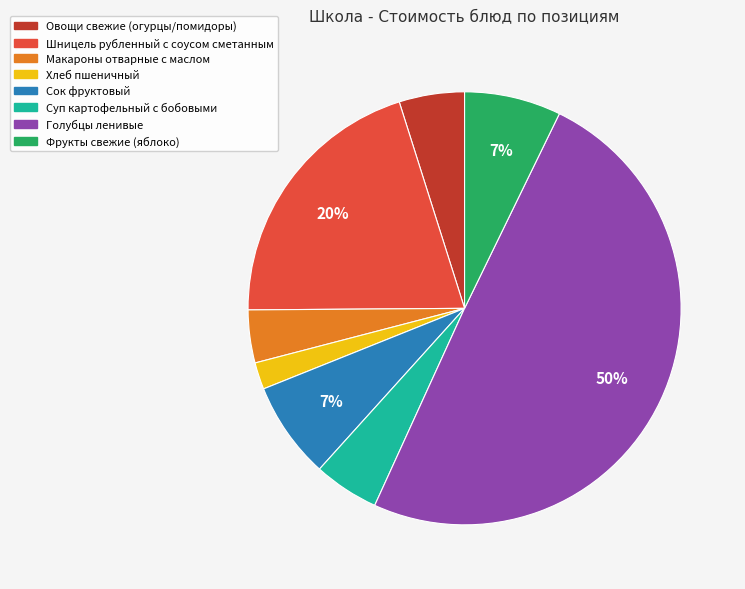

Is it true that Овощи свежие (огурцы/помидоры) is 18% of the pie?

False